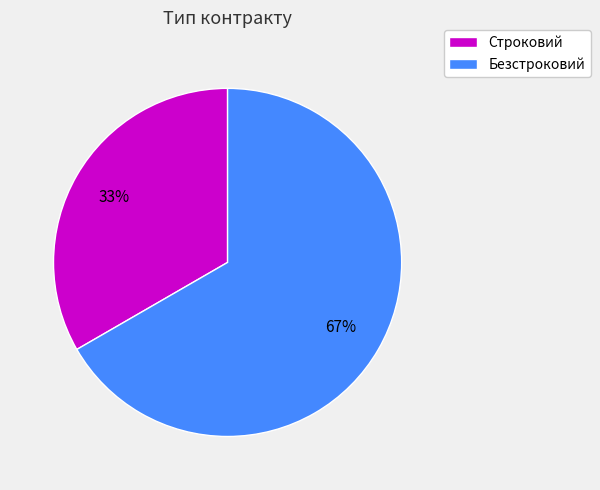

How many segments does this pie chart have?

2